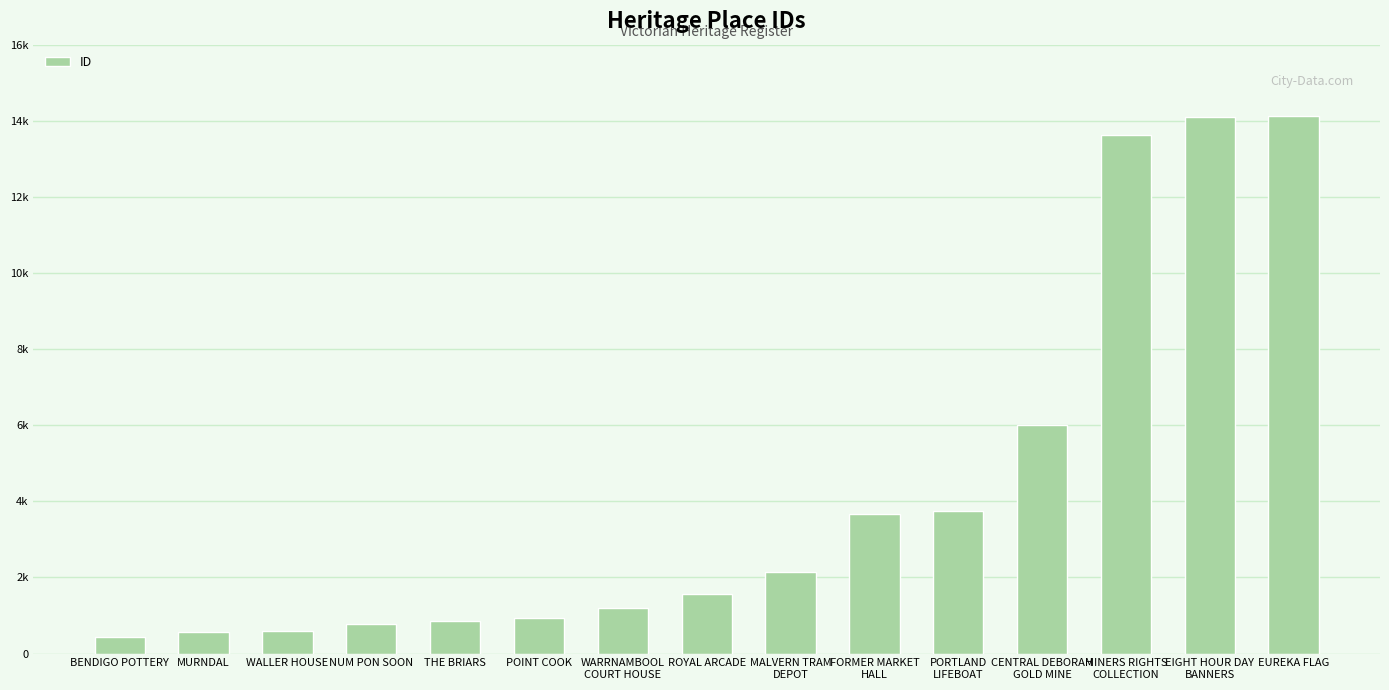

List the labels in order of value, smallest first.

BENDIGO POTTERY, MURNDAL, WALLER HOUSE, NUM PON SOON, THE BRIARS, POINT COOK, WARRNAMBOOL
COURT HOUSE, ROYAL ARCADE, MALVERN TRAM
DEPOT, FORMER MARKET
HALL, PORTLAND
LIFEBOAT, CENTRAL DEBORAH
GOLD MINE, MINERS RIGHTS
COLLECTION, EIGHT HOUR DAY
BANNERS, EUREKA FLAG